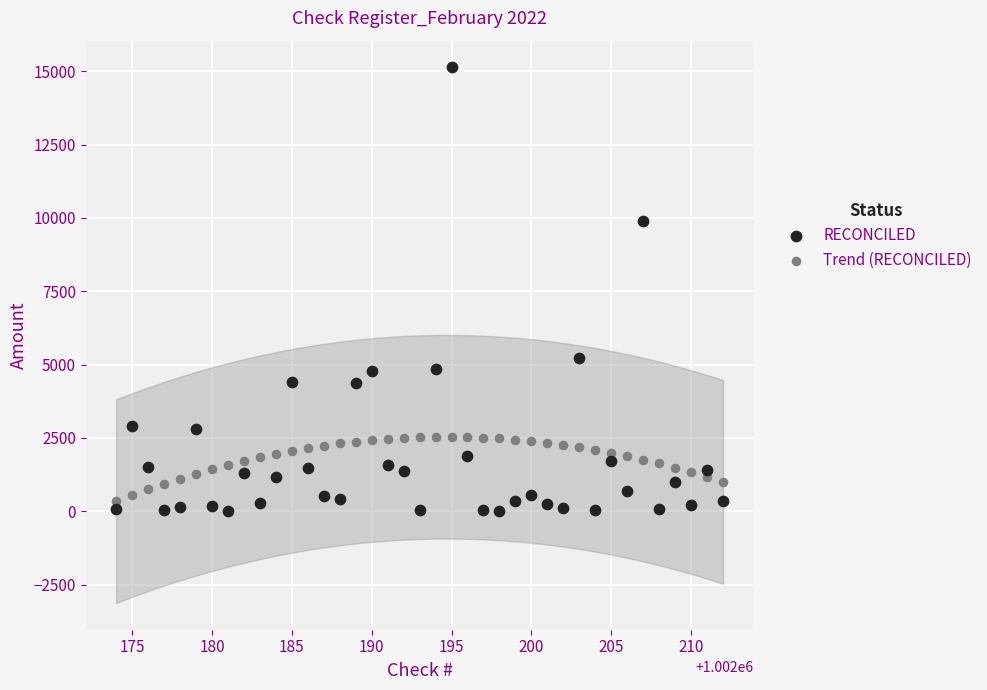

Which series contains the lowest Y value?

RECONCILED